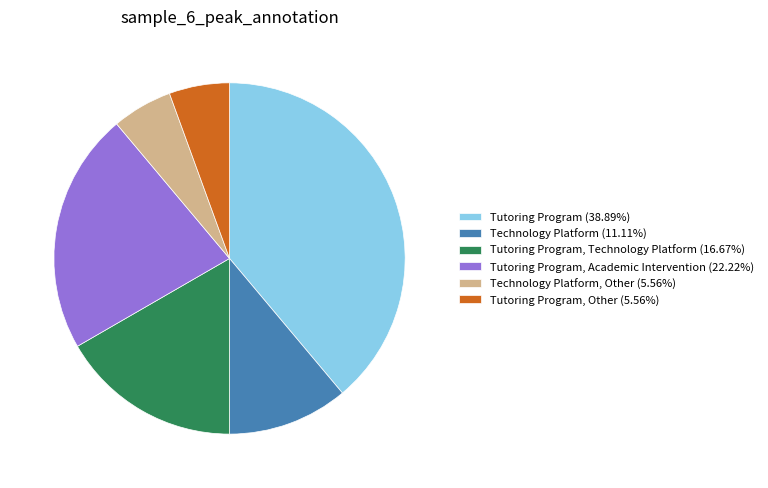

Approximately how many times larger is the value at Tutoring Program, Other (5.56%) compared to Tutoring Program, Technology Platform (16.67%)?

0.3